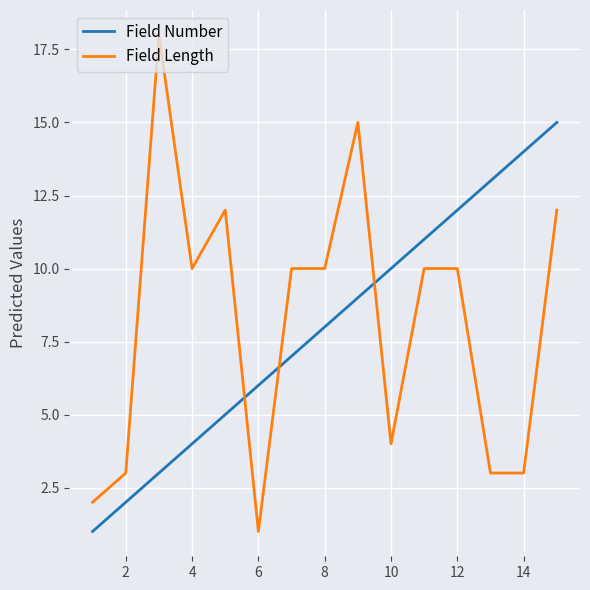

True or false: Field Number has more than 1 points higher than both neighbors.

False